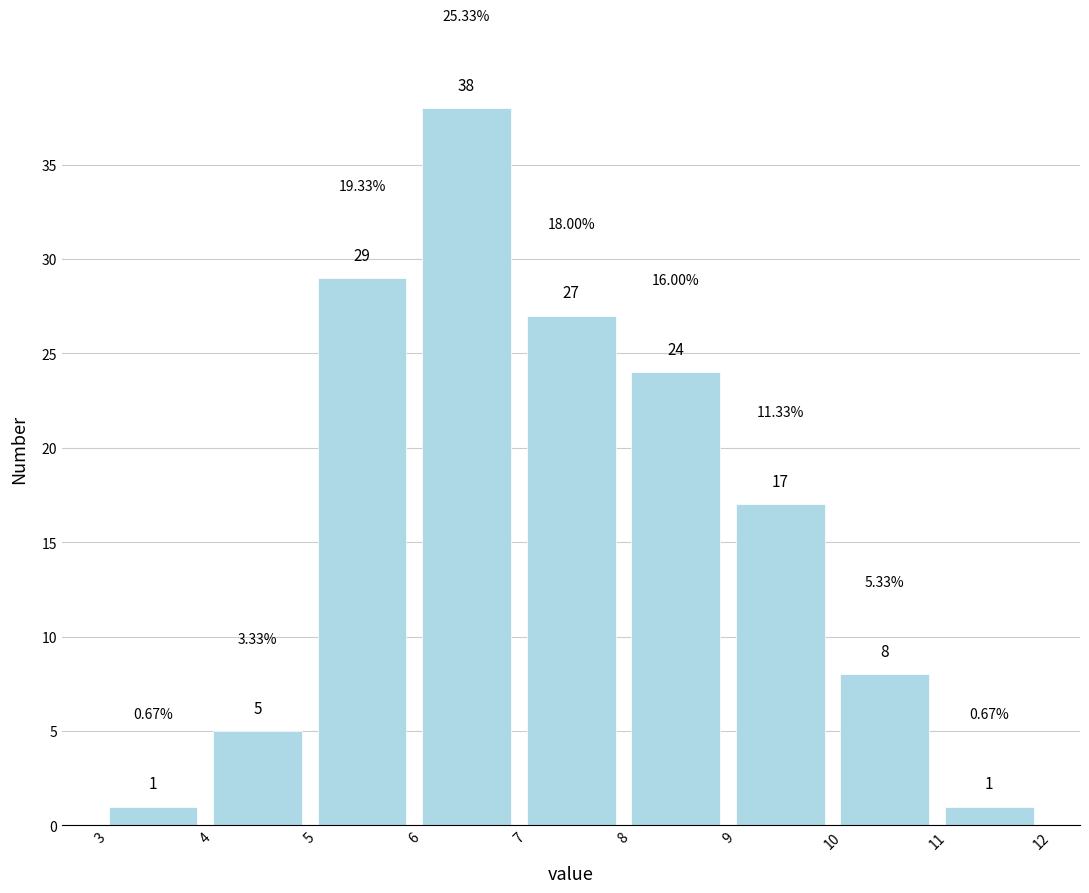

Reading left to right, transcribe this chart: for each bar, give the range it covers on the x-axis and its height.

3 to 4: 1.00
4 to 5: 5.00
5 to 6: 29.00
6 to 7: 38.00
7 to 8: 27.00
8 to 9: 24.00
9 to 10: 17.00
10 to 11: 8.00
11 to 12: 1.00